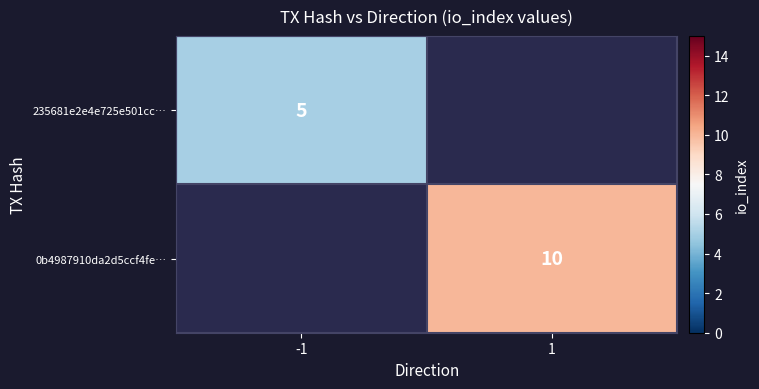

True or false: 0b4987910da2d5ccf4fe… has a value of 10 at 1.

True